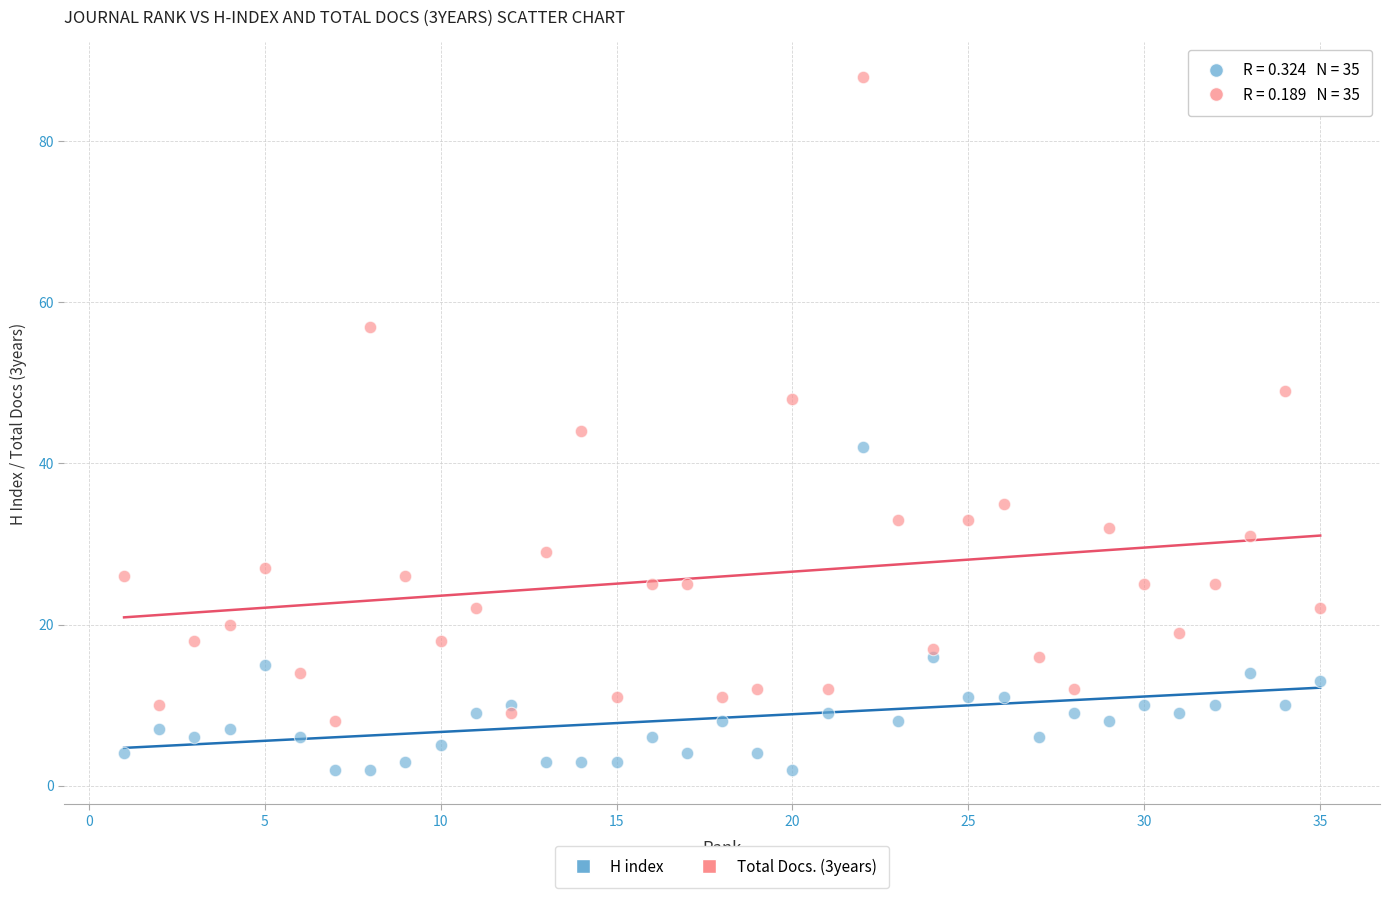

Which series reaches the maximum Y coordinate?

Total Docs. (3years)